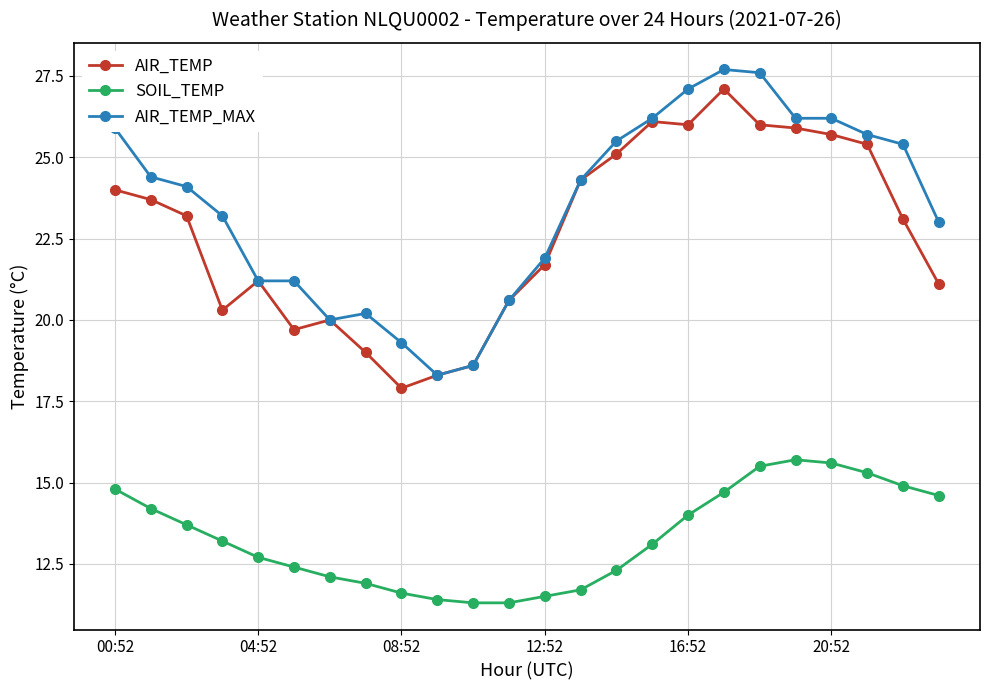

True or false: AIR_TEMP_MAX and SOIL_TEMP cross at least once.

False